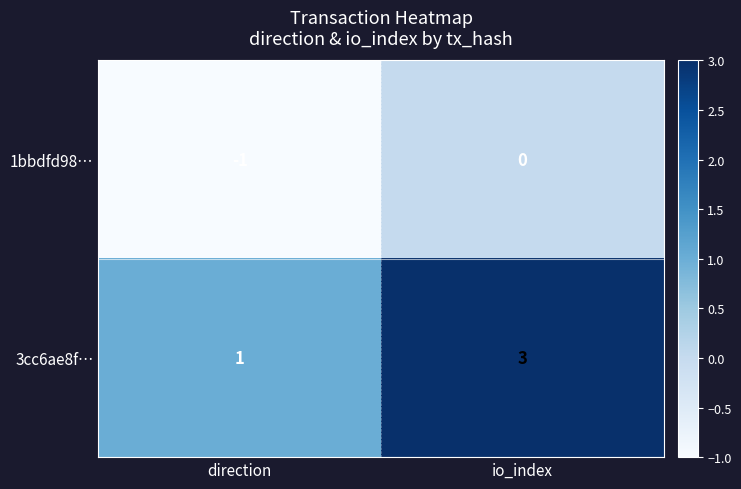

Rank the series by their average value, from lowest to highest.

1bbdfd98…, 3cc6ae8f…